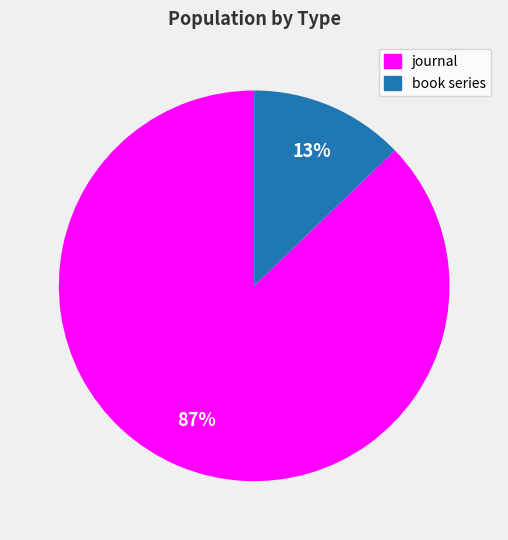

Is the sum of journal and book series greater than half?

Yes